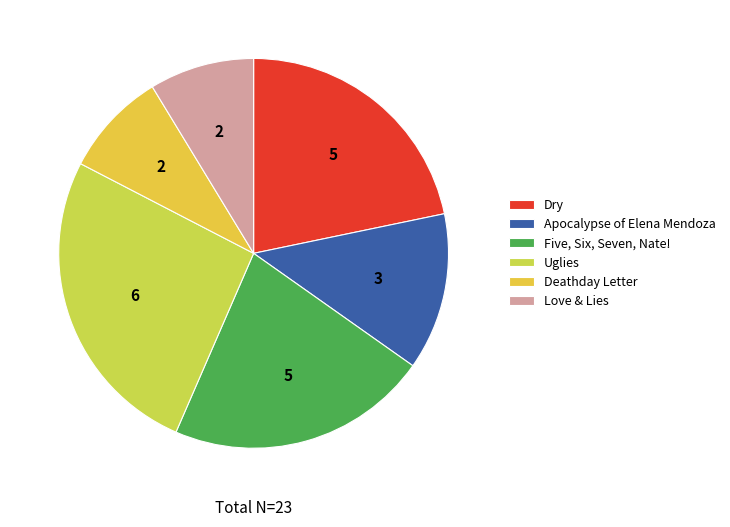

Is Uglies the majority of the pie?

No